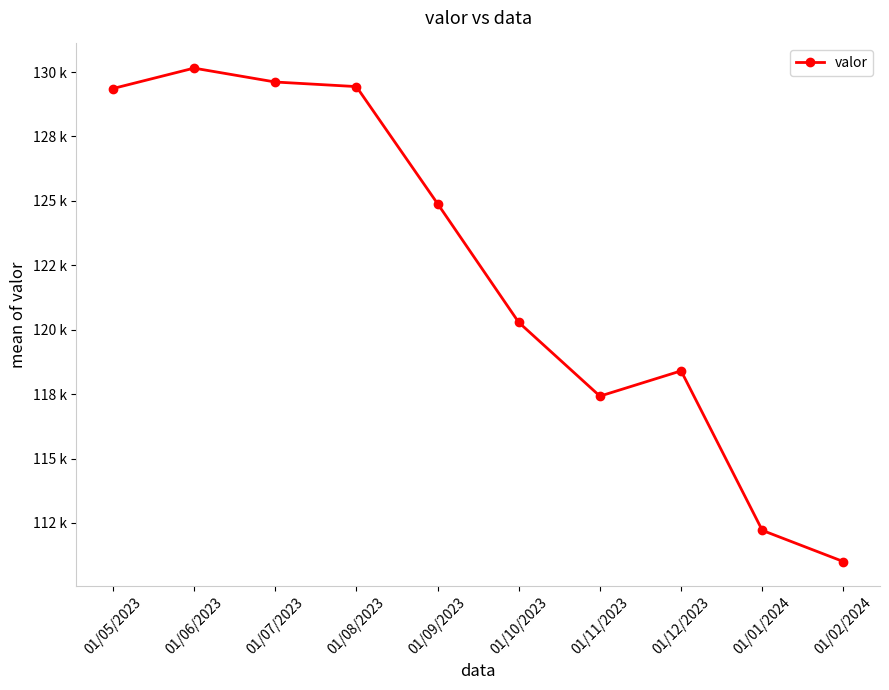

True or false: the data shows 130153 at 01/06/2023.

True